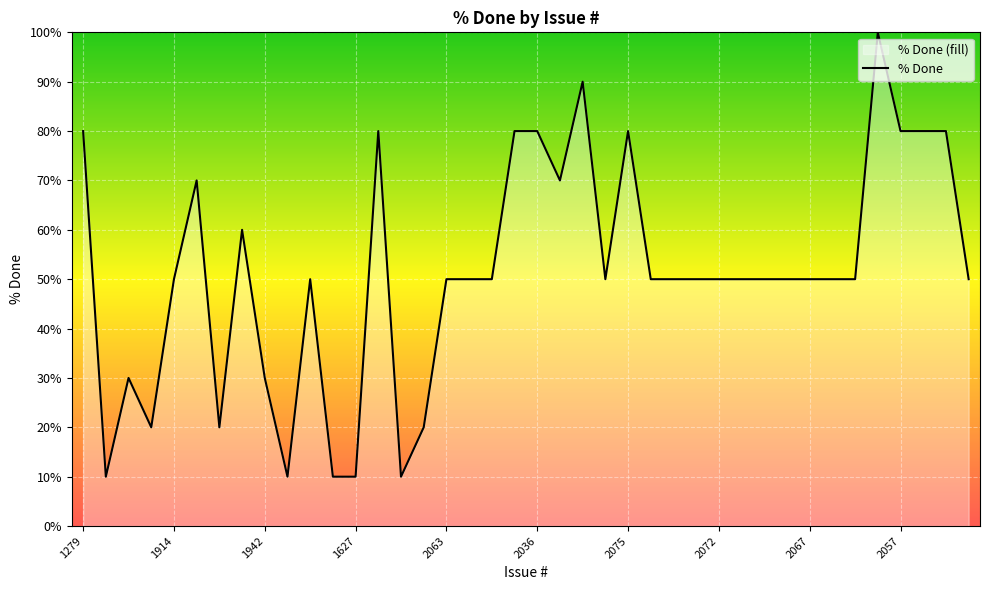

At which label does the data first exceed 50?

1279